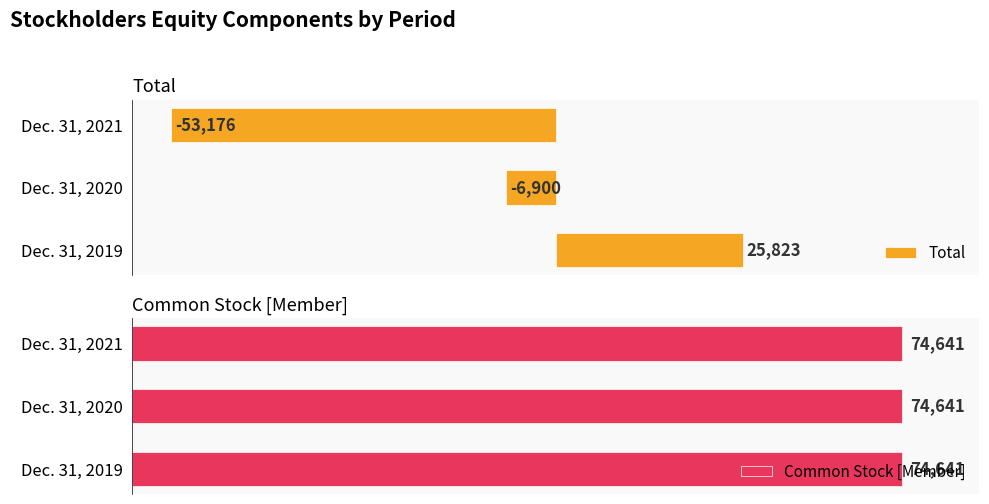

Which series has the largest range (max minus min)?

Total